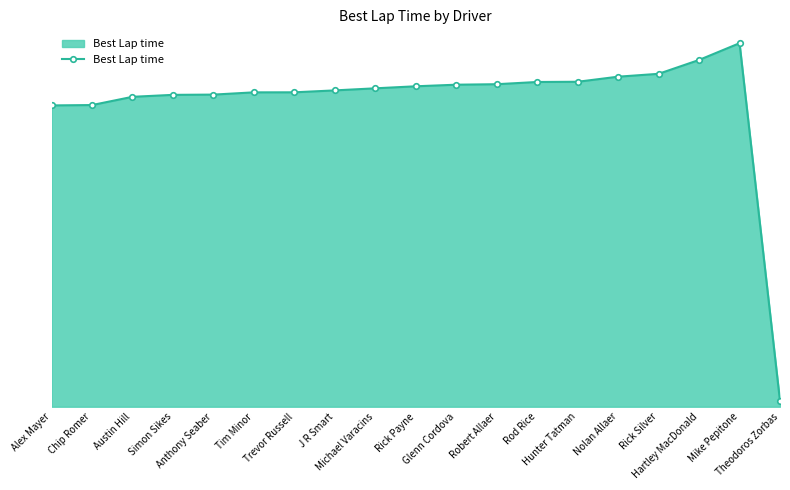

What is the difference between the values at Robert Allaer and Alex Mayer?

7.6